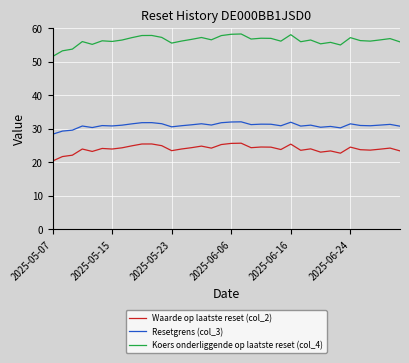

Which series has the largest total across all categories?

Koers onderliggende op laatste reset (col_4)